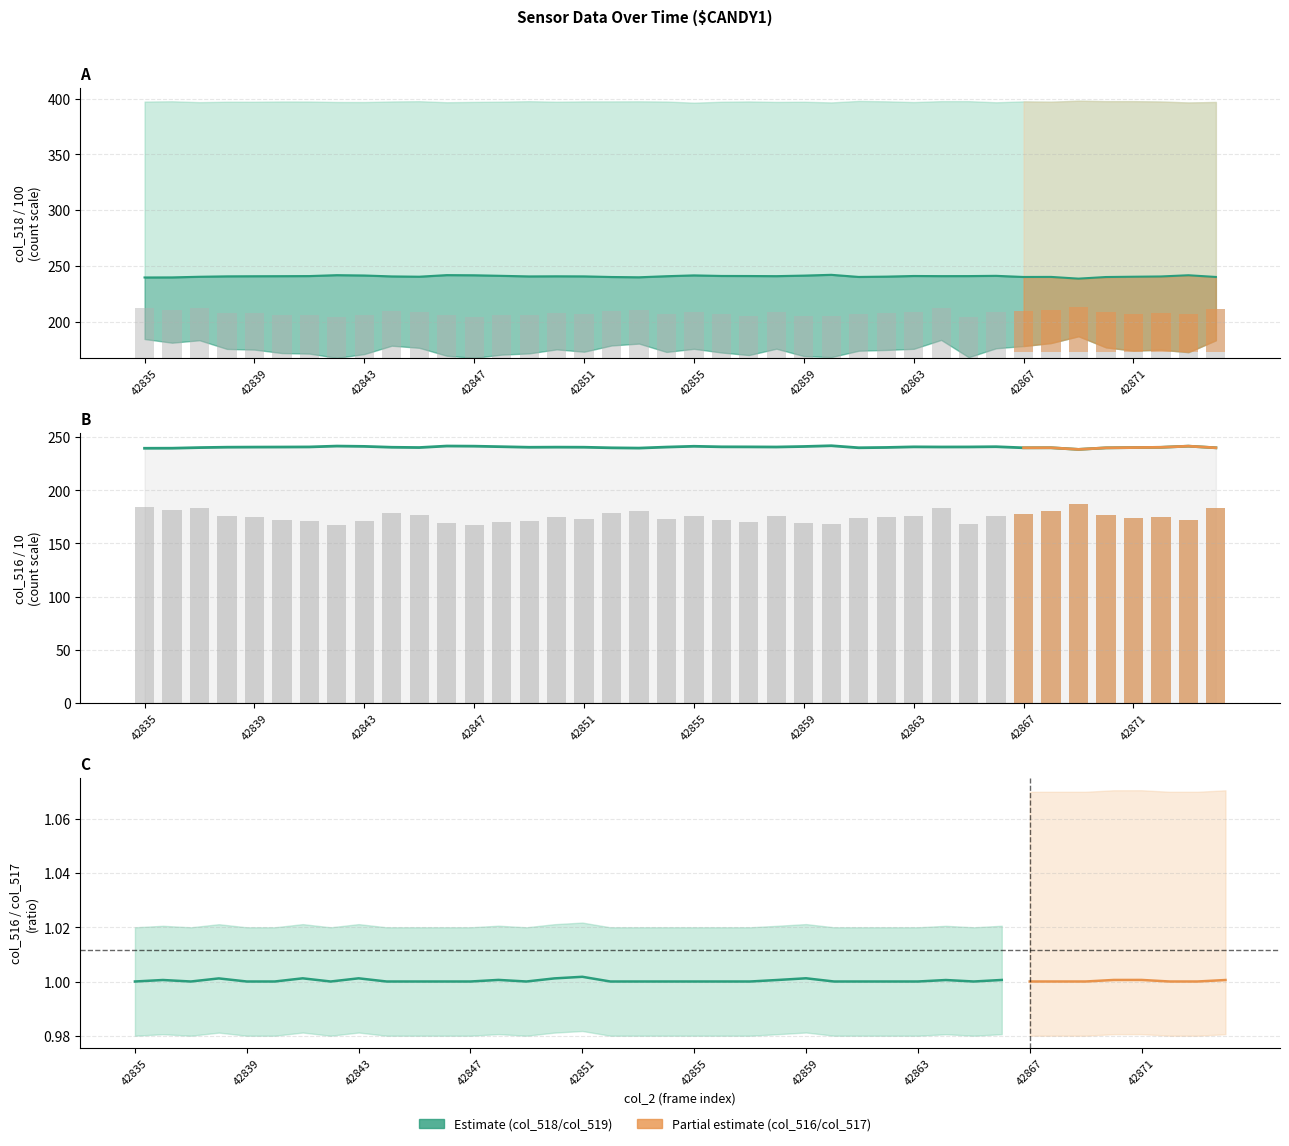

List the labels in order of col_518 value, smallest first.

42869, 42835, 42836, 42853, 42870, 42852, 42867, 42874, 42861, 42868, 42837, 42871, 42845, 42862, 42872, 42844, 42849, 42851, 42838, 42850, 42839, 42854, 42840, 42858, 42864, 42865, 42841, 42857, 42863, 42856, 42848, 42866, 42859, 42843, 42855, 42847, 42873, 42842, 42846, 42860